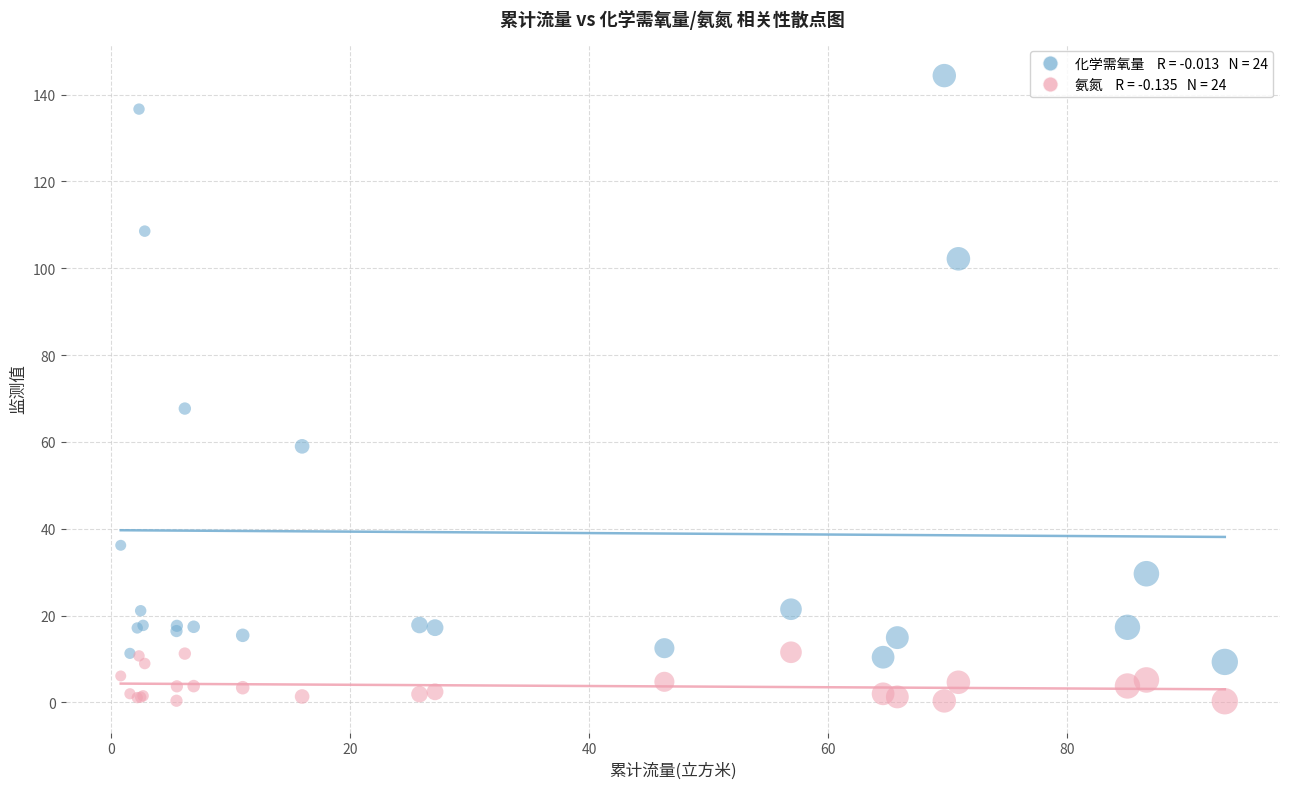

Across all series, what Y value is closest to 72?

67.7